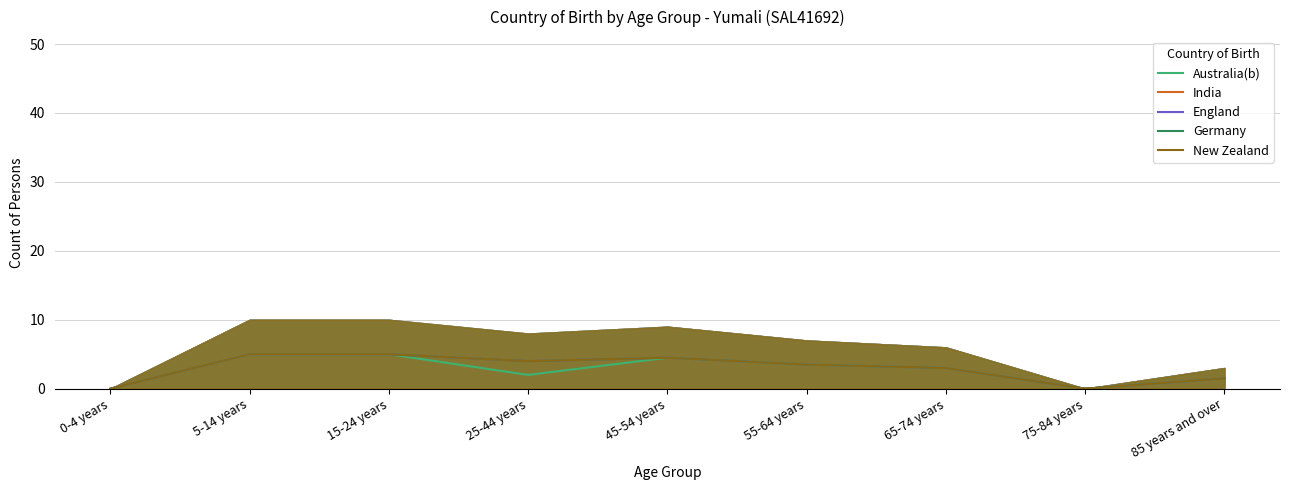

How many England values are between 1 and 4?

4